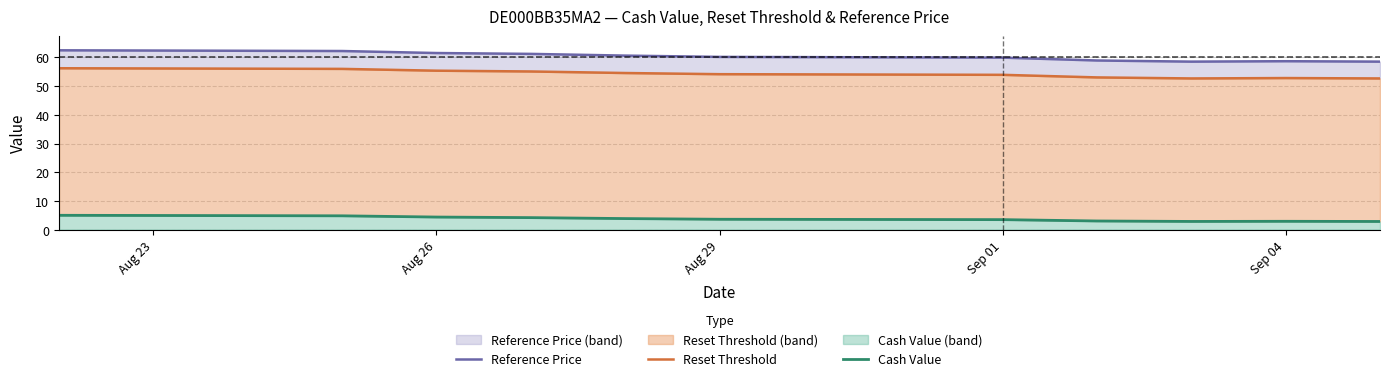

What is the value of the Reset Threshold point at the 6th from the left?

54.2